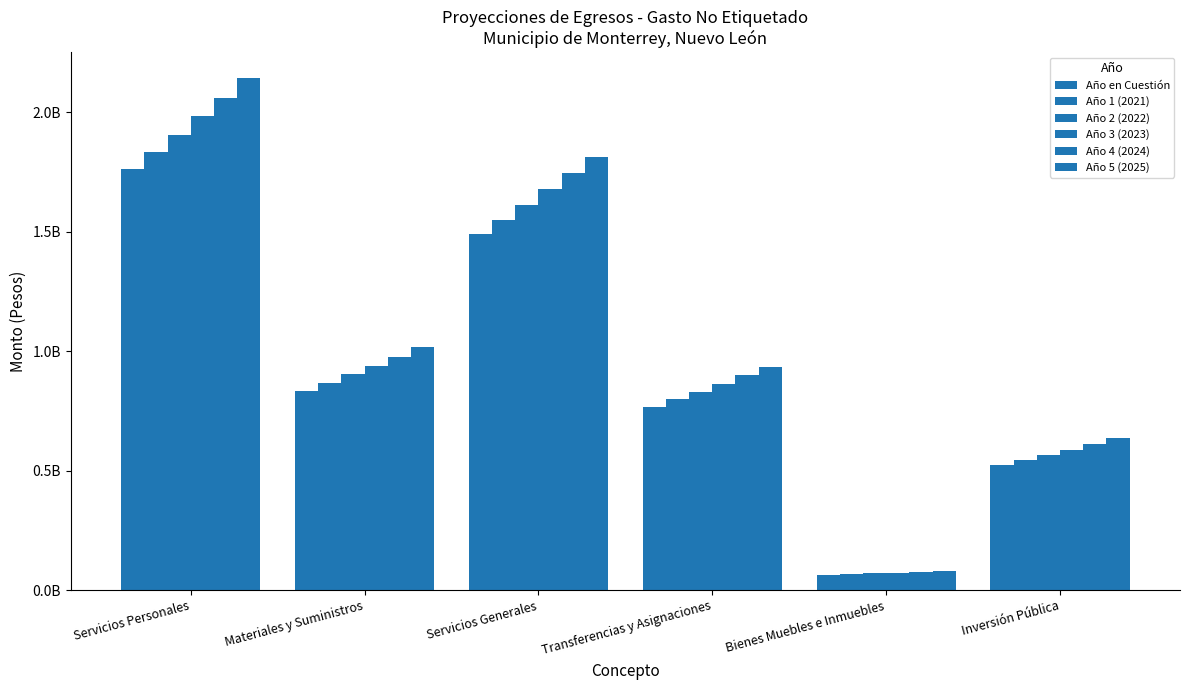

Are the bars grouped side by side (vs. stacked)?

Yes